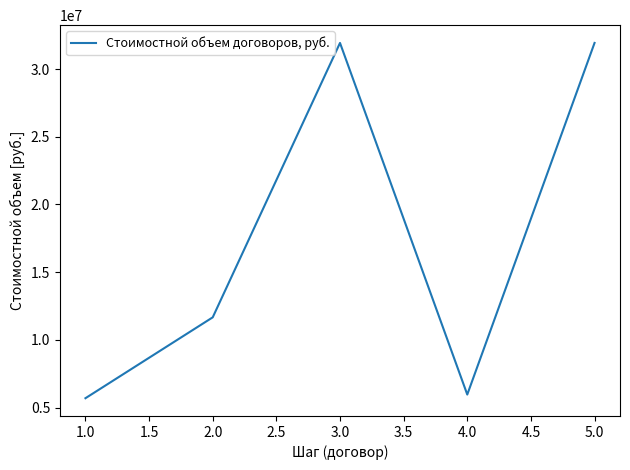

What is the change in value from 3.0 to 4.0?

-25954864.6